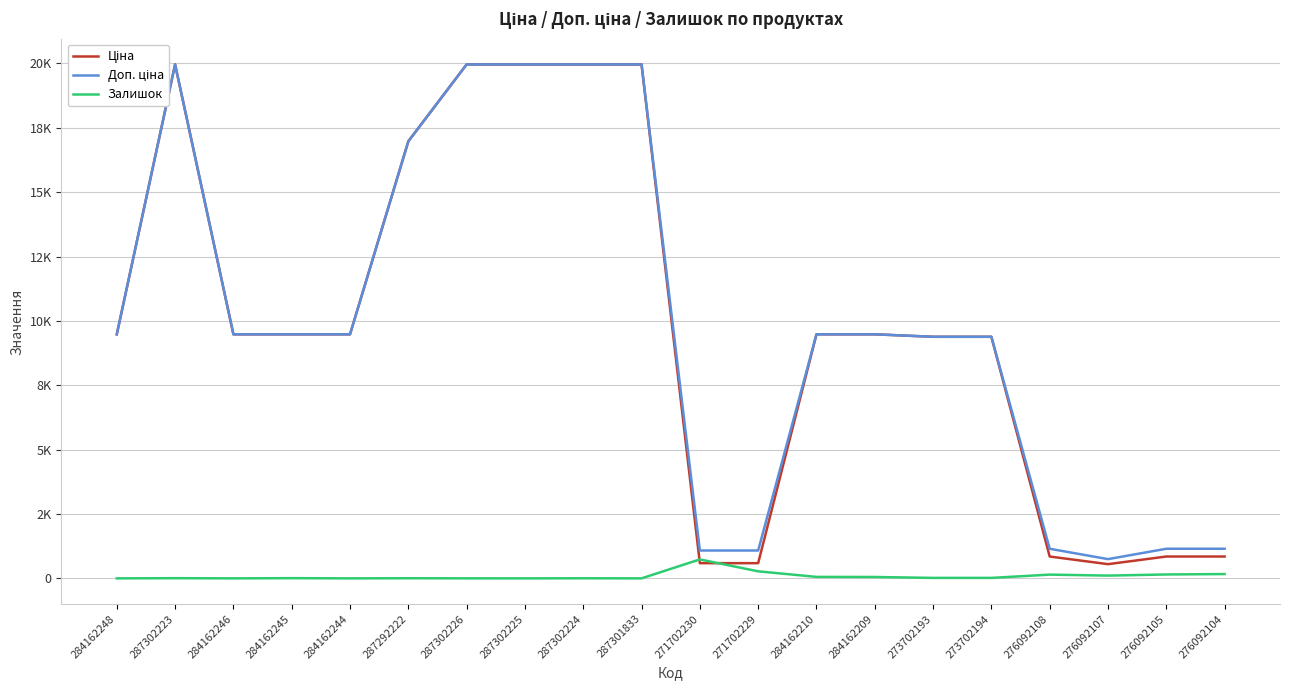

List the labels in order of Доп. ціна value, largest first.

287302223, 287302226, 287302225, 287302224, 287301833, 287292222, 284162248, 284162246, 284162245, 284162244, 284162210, 284162209, 273702193, 273702194, 276092108, 276092105, 276092104, 271702230, 271702229, 276092107